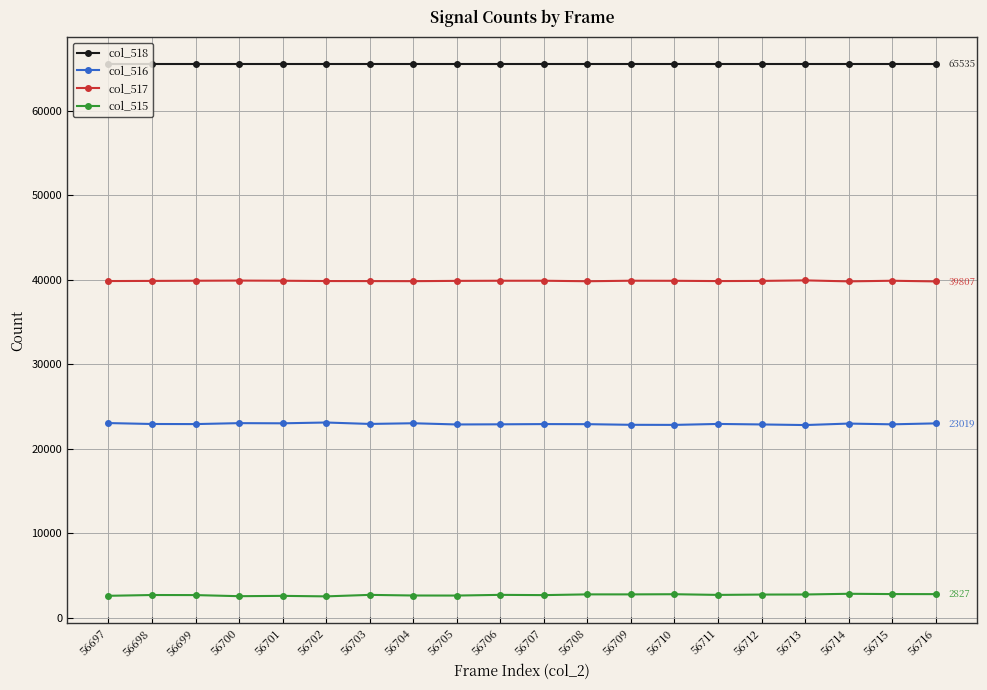

What is the difference between the maximum and minimum values in the col_515 series?

306